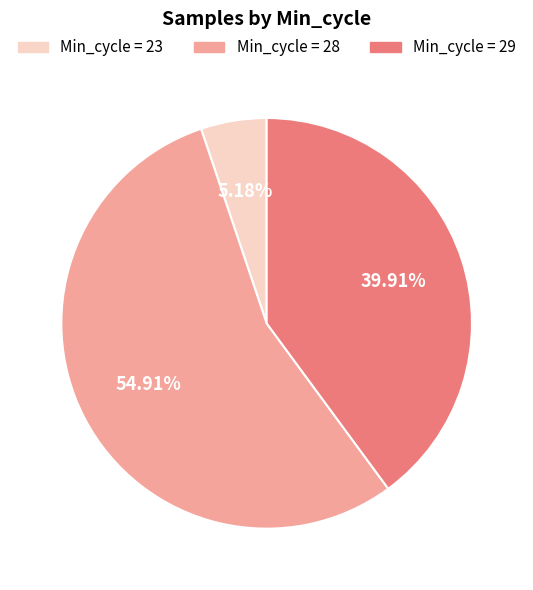

Is there a majority slice in this chart?

Yes